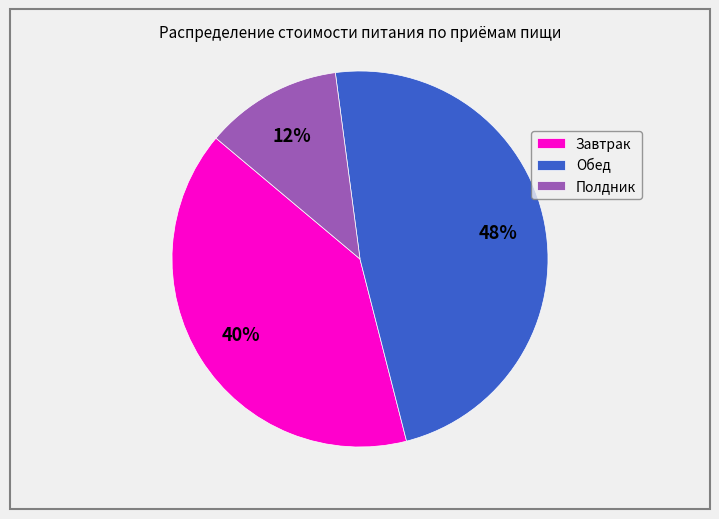

What is the ratio of the value at Завтрак to the value at Обед?

0.8